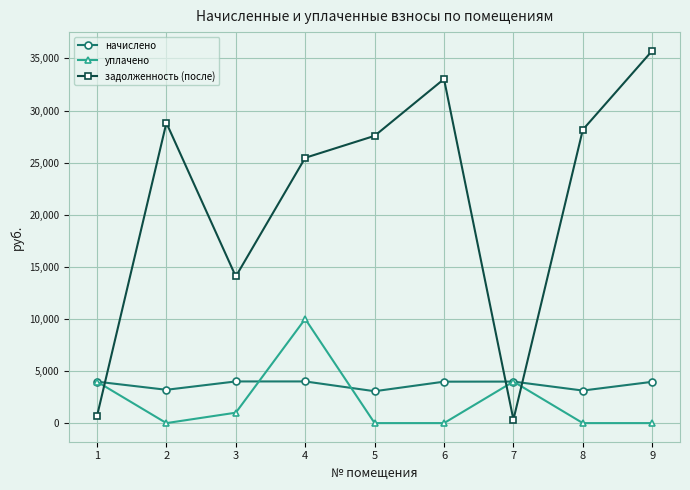

What are all the series names shown in the legend?

начислено, уплачено, задолженность (после)